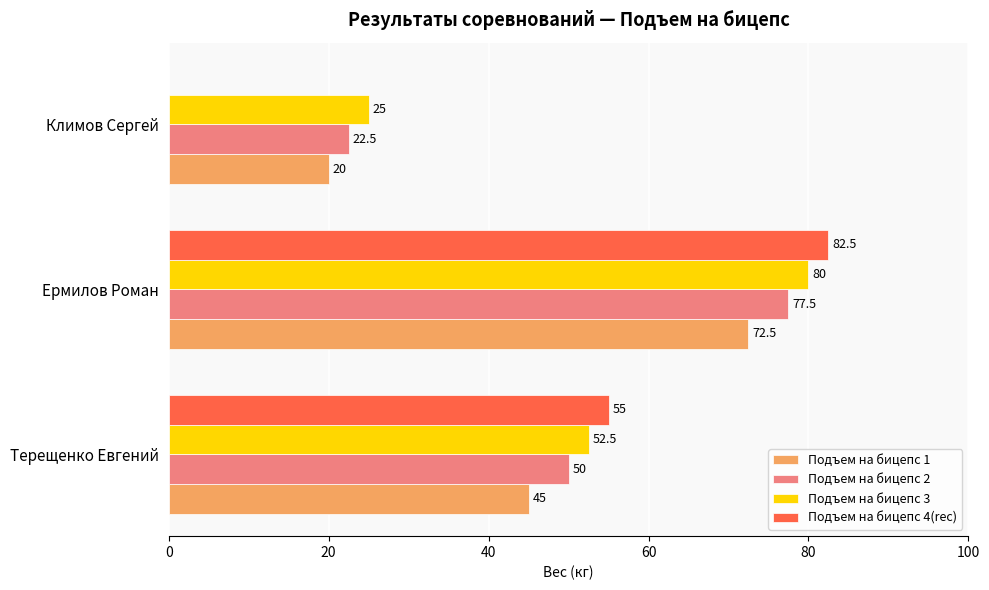

Is the value of Подъем на бицепс 3 at Терещенко Евгений greater than the value of Подъем на бицепс 1 at Терещенко Евгений?

Yes